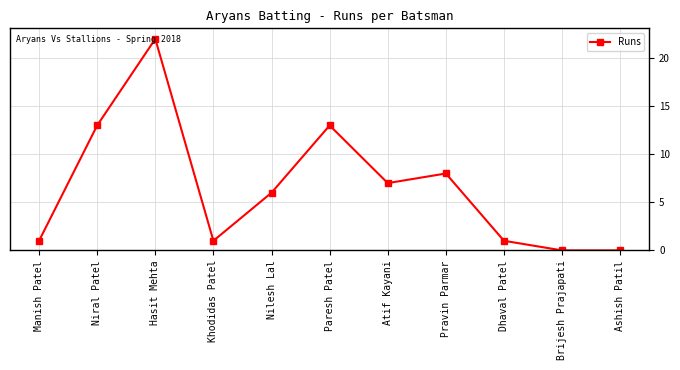

The value at Manish Patel is 1. True or false?

True